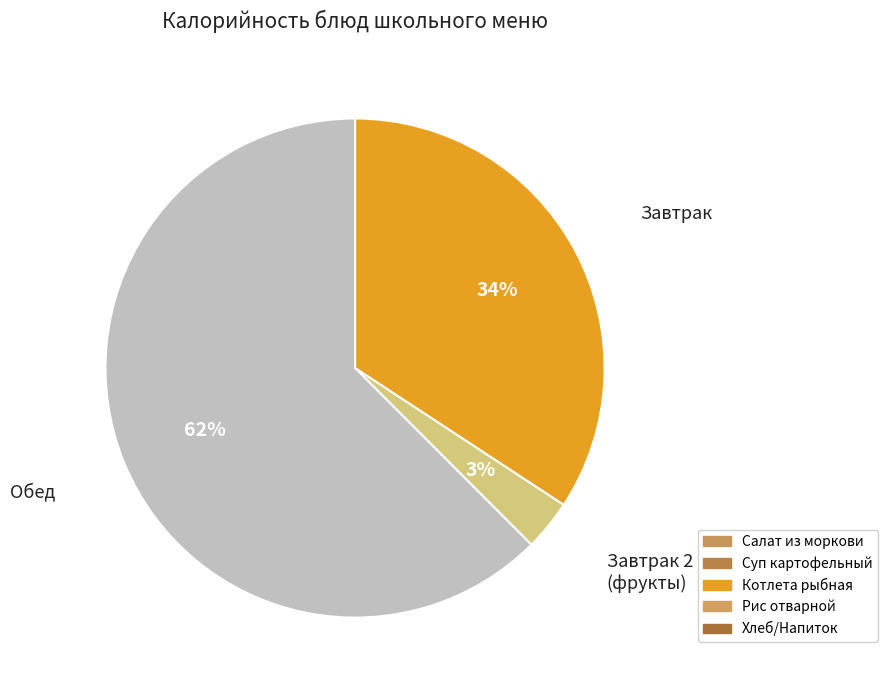

To the nearest percent, what is the average slice percentage?

33%